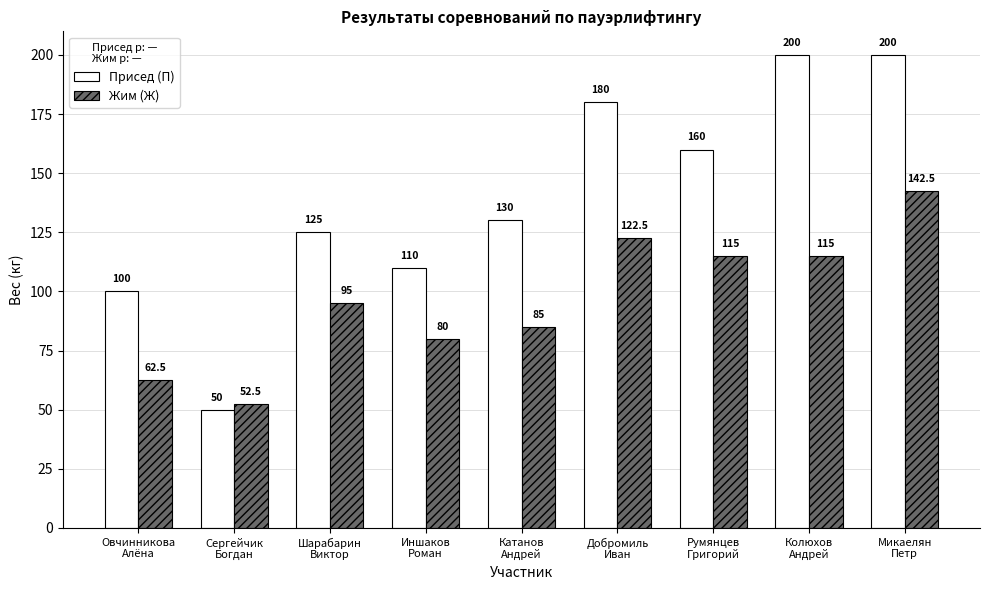

Which category has the lowest value across all series?

Сергейчик
Богдан